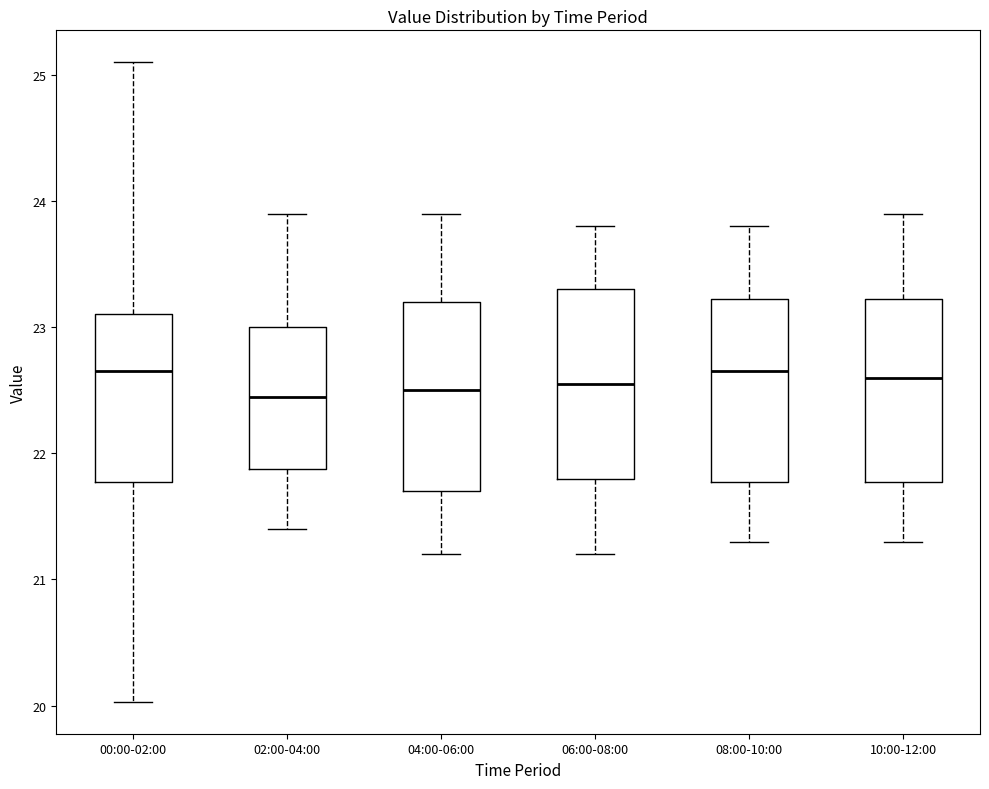

Reading left to right, read every box against the y-axis: the position of its median line, the range the box covers, and the ends of its whiskers. The values are not printed on the chart, so give them approximately, as read against the axis.

00:00-02:00: median 22.7, box 21.8 to 23.1, whiskers 20.0 to 25.1
02:00-04:00: median 22.5, box 21.9 to 23.0, whiskers 21.4 to 23.9
04:00-06:00: median 22.5, box 21.7 to 23.2, whiskers 21.2 to 23.9
06:00-08:00: median 22.6, box 21.8 to 23.3, whiskers 21.2 to 23.8
08:00-10:00: median 22.7, box 21.8 to 23.2, whiskers 21.3 to 23.8
10:00-12:00: median 22.6, box 21.8 to 23.2, whiskers 21.3 to 23.9